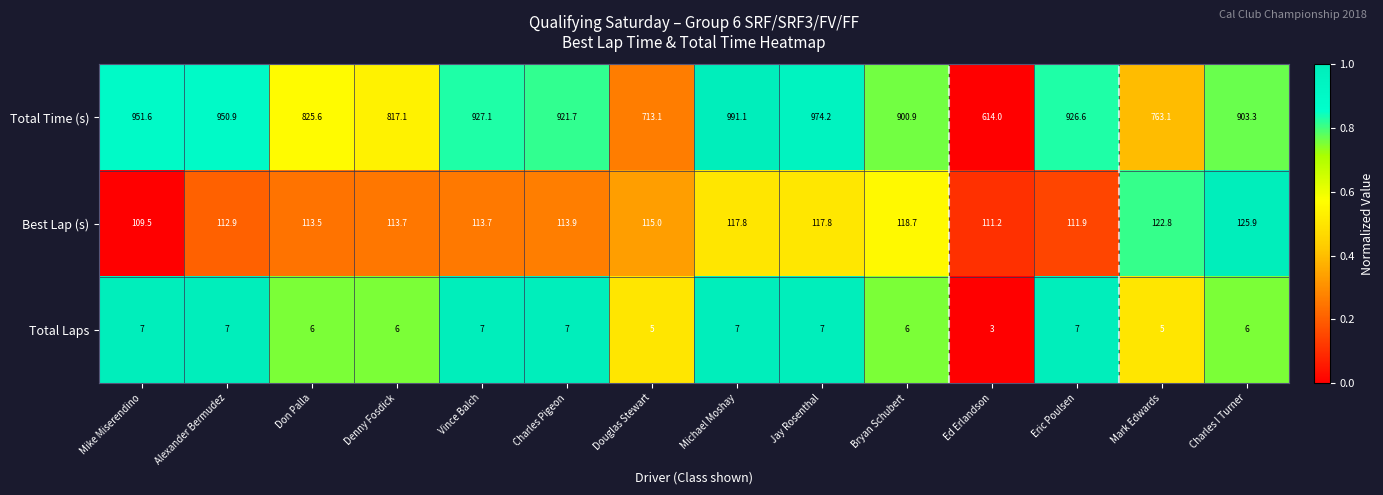

Which series changed the most between Charles Pigeon and Douglas Stewart?

Total Time (s)